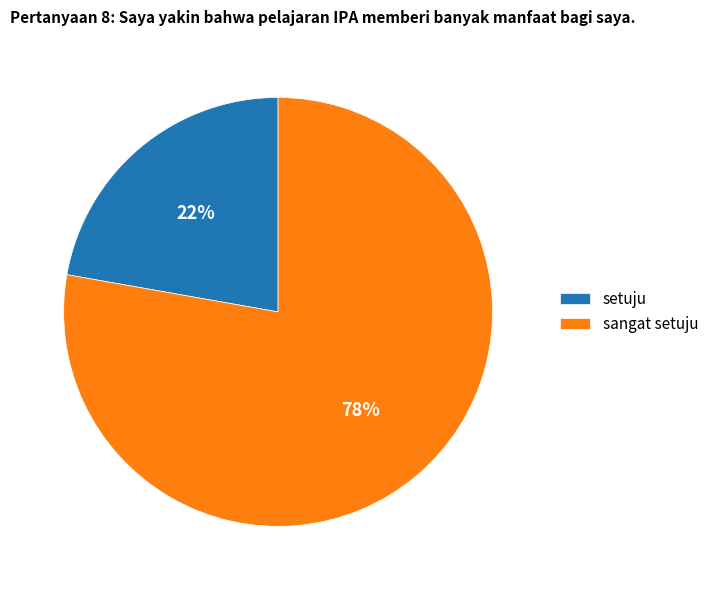

To the nearest percent, what is the average slice percentage?

50%